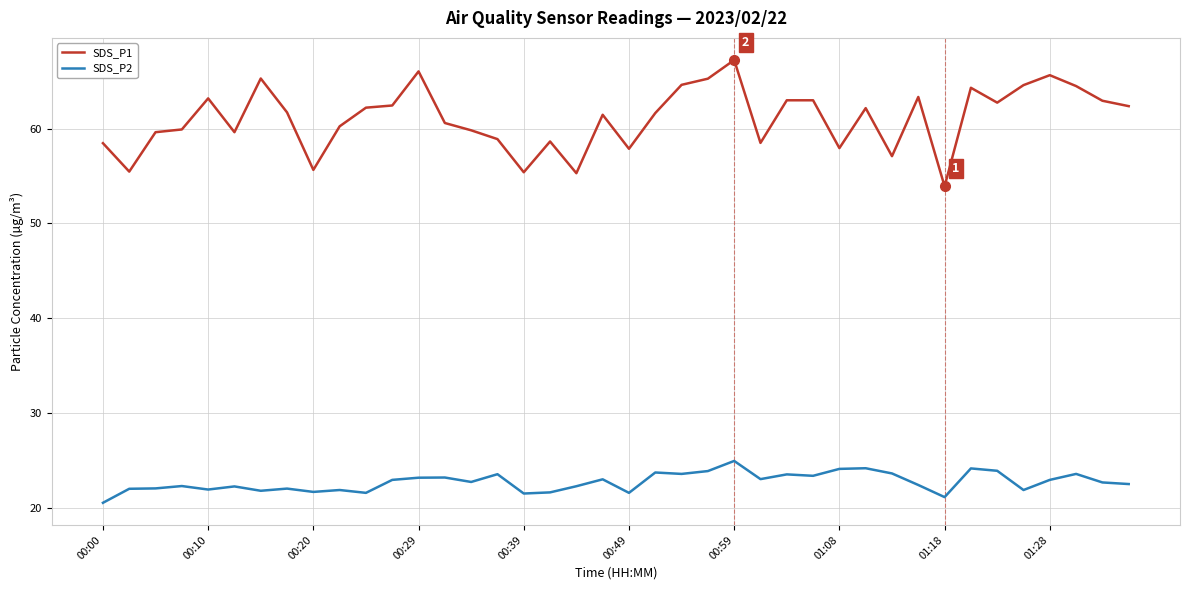

What is the lowest value of the SDS_P2 series?

20.5